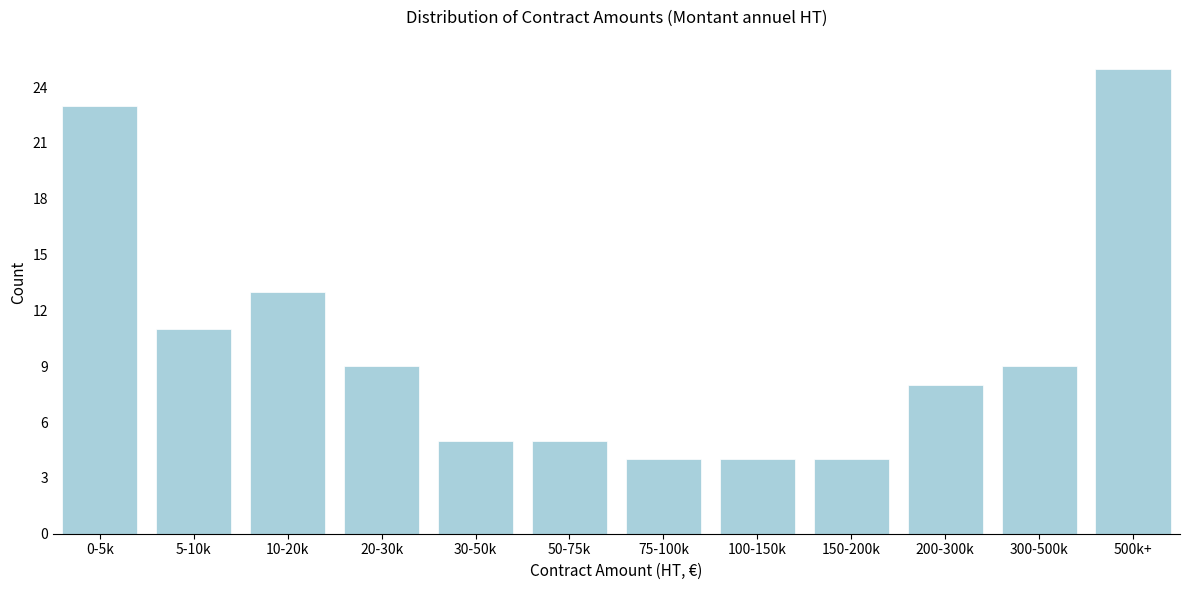

Reading left to right, extract all data points from this chart.

0-5k=23	5-10k=11	10-20k=13	20-30k=9	30-50k=5	50-75k=5	75-100k=4	100-150k=4	150-200k=4	200-300k=8	300-500k=9	500k+=25